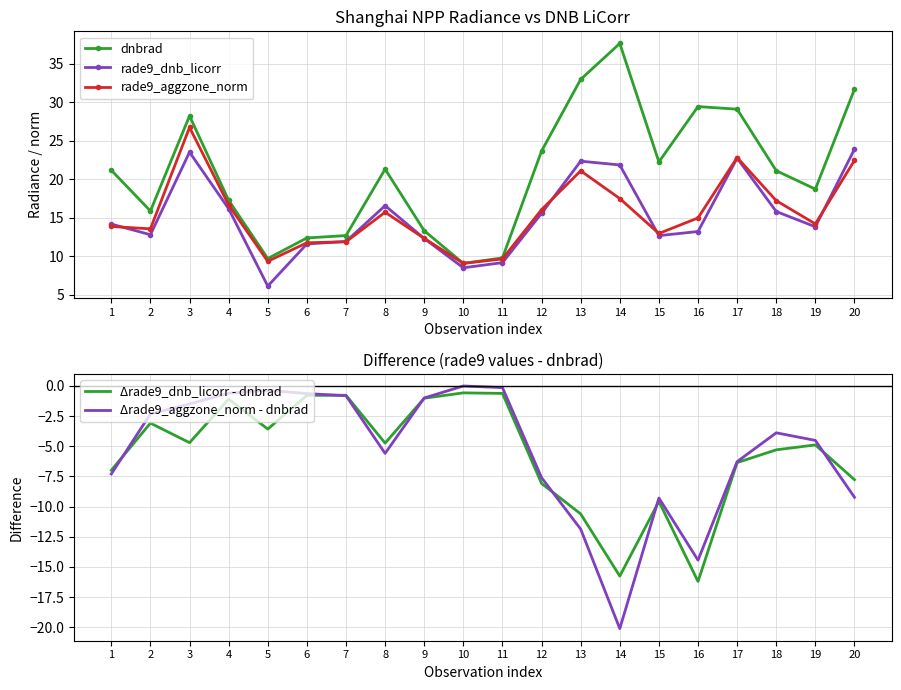

What is the total value across all series at 1?

35.0